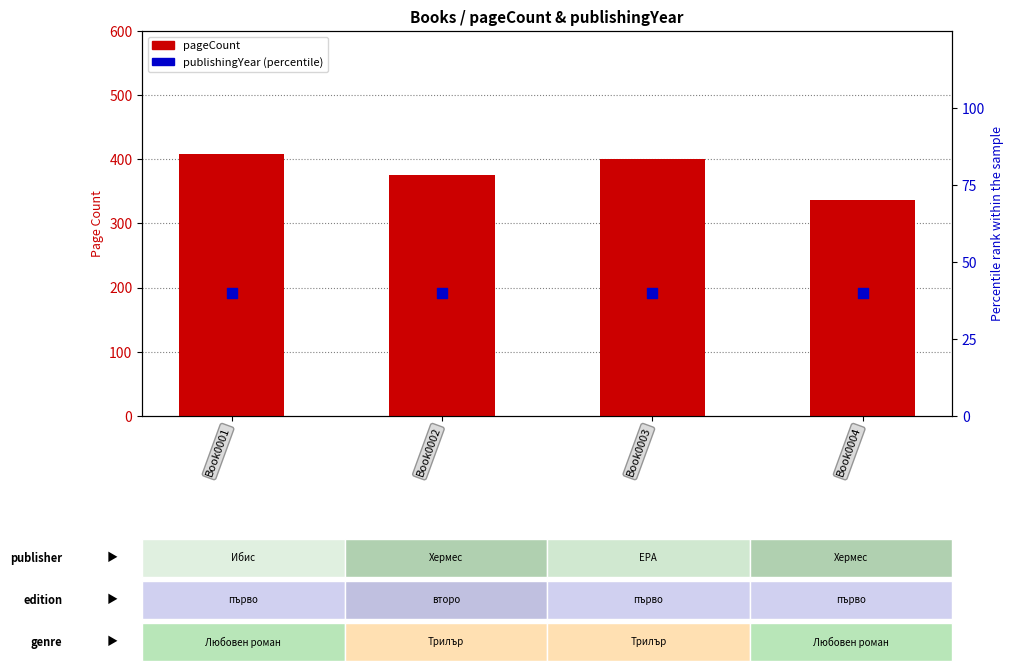

At how many categories does at least one series exceed 280?

4